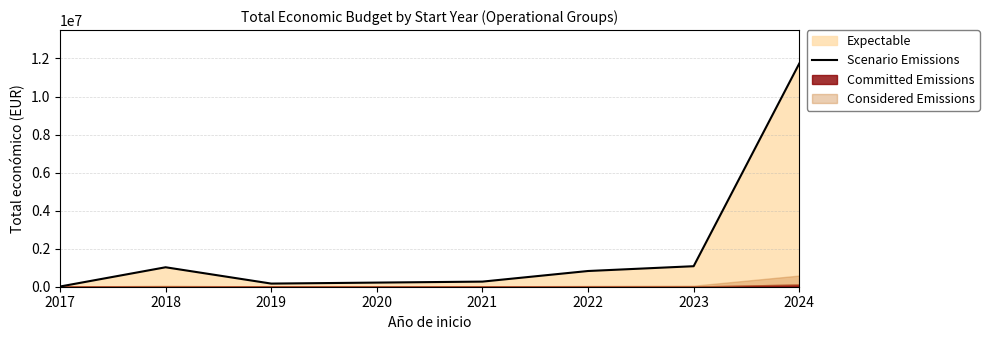

At which label does the data first exceed 826496?

2018